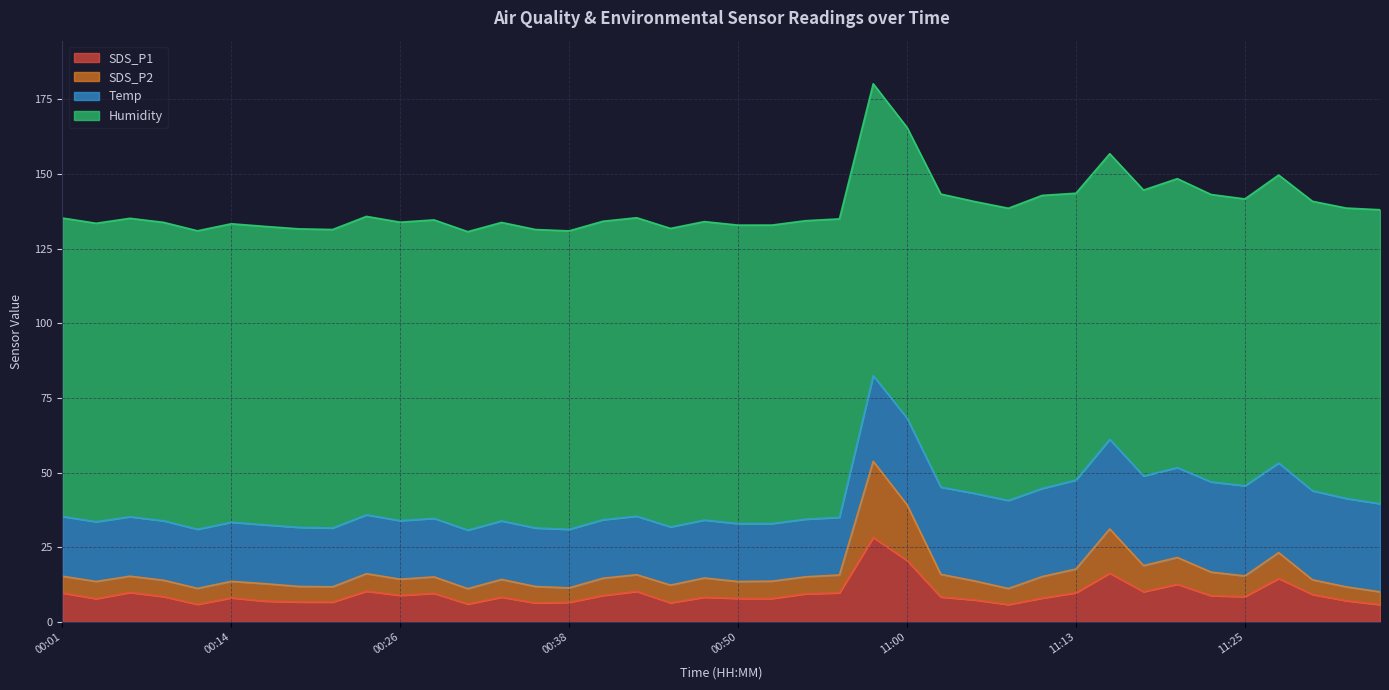

What is the difference between the maximum and minimum values in the SDS_P1 series?

22.5